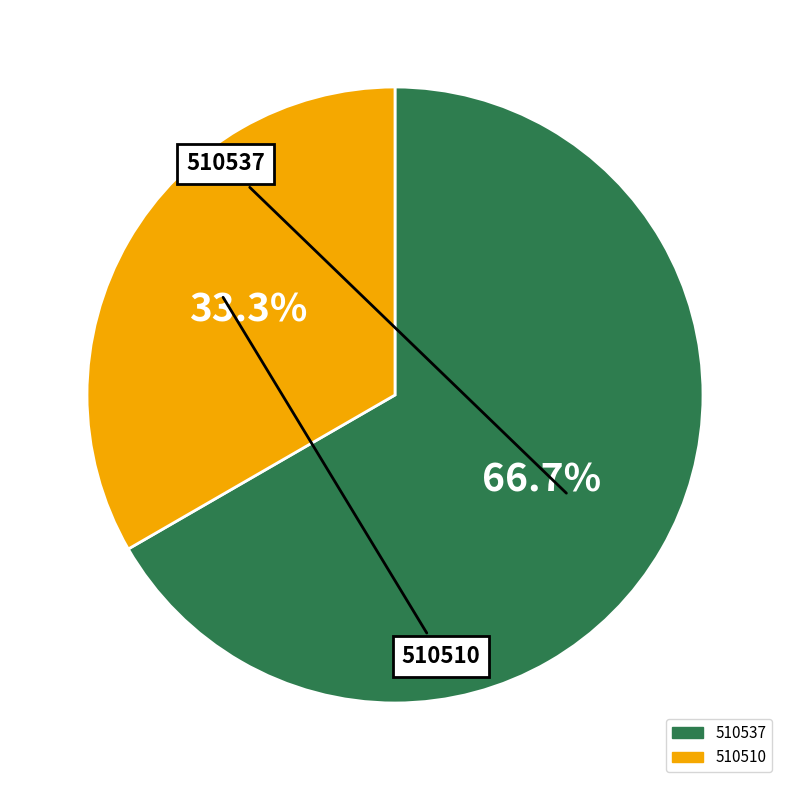

Which slice is the smallest?

510510